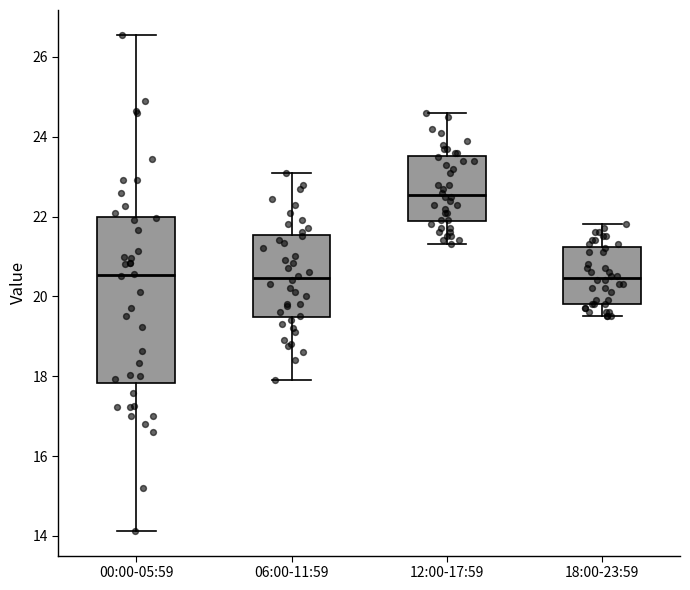

Which box has the highest median line?

12:00-17:59